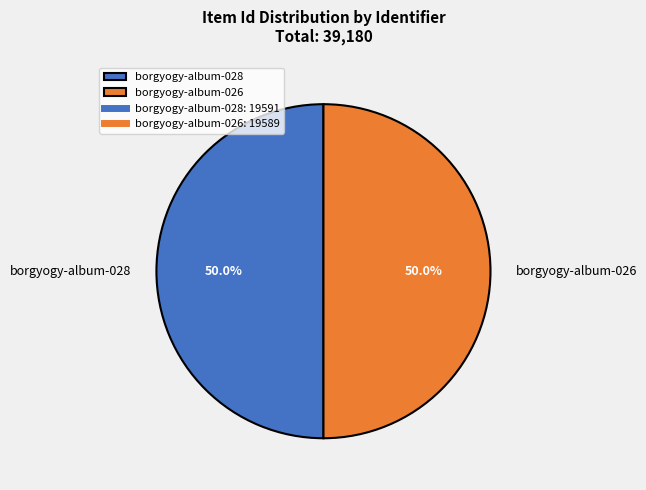

How much of the chart is everything except borgyogy-album-028?

50.0%